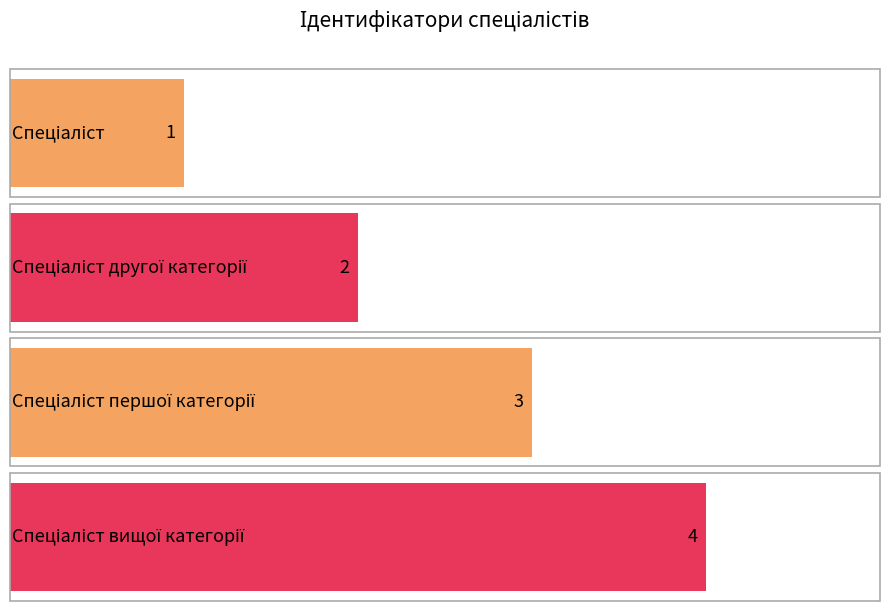

At which category does the chart reach its minimum across all series?

Спеціаліст